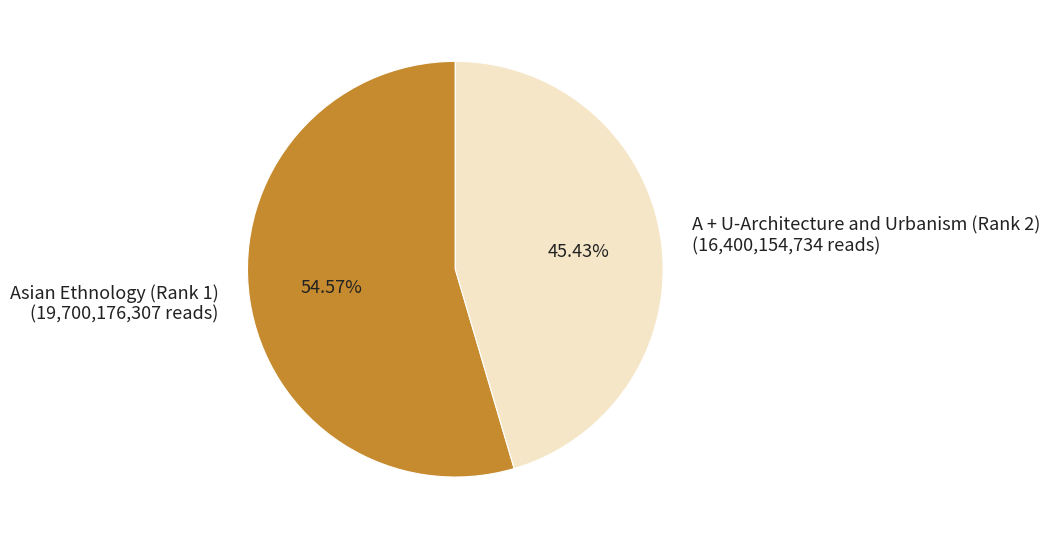

The A + U-Architecture and Urbanism (Rank 2) slice represents 38% of the pie. True or false?

False